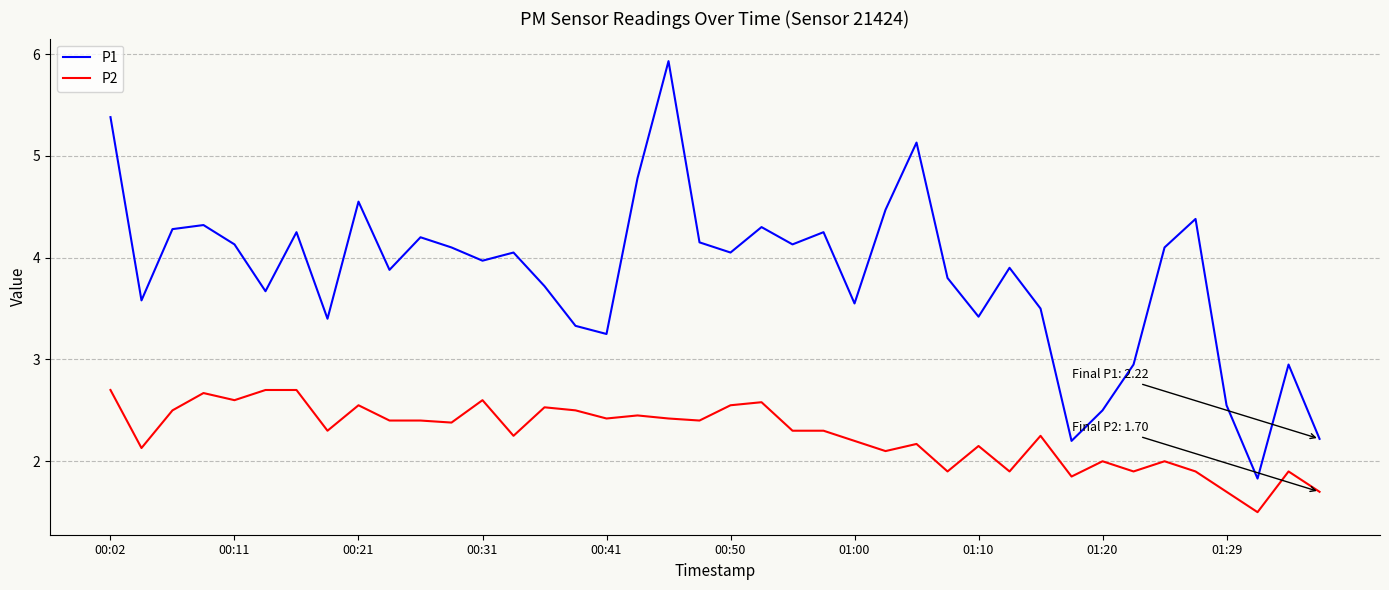

What is the greatest value displayed?

5.9